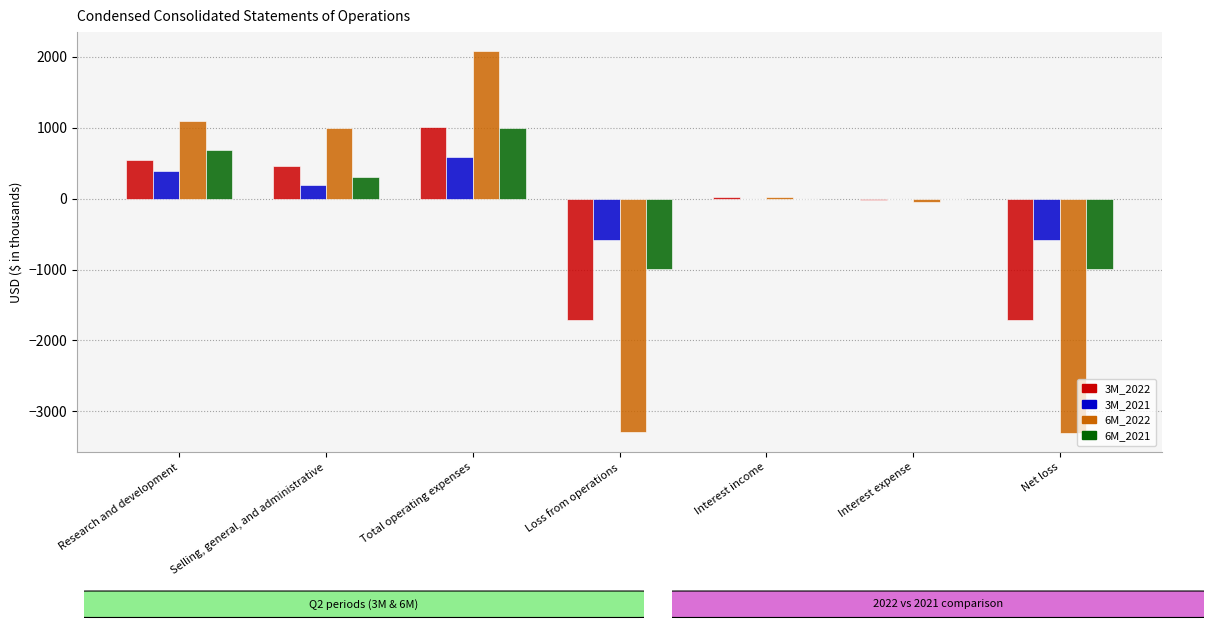

Are the bars horizontal?

No